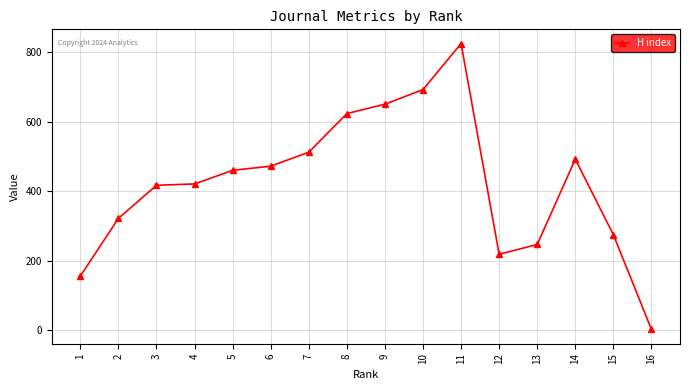

Approximately how many times larger is the value at 10 compared to 8?

1.1